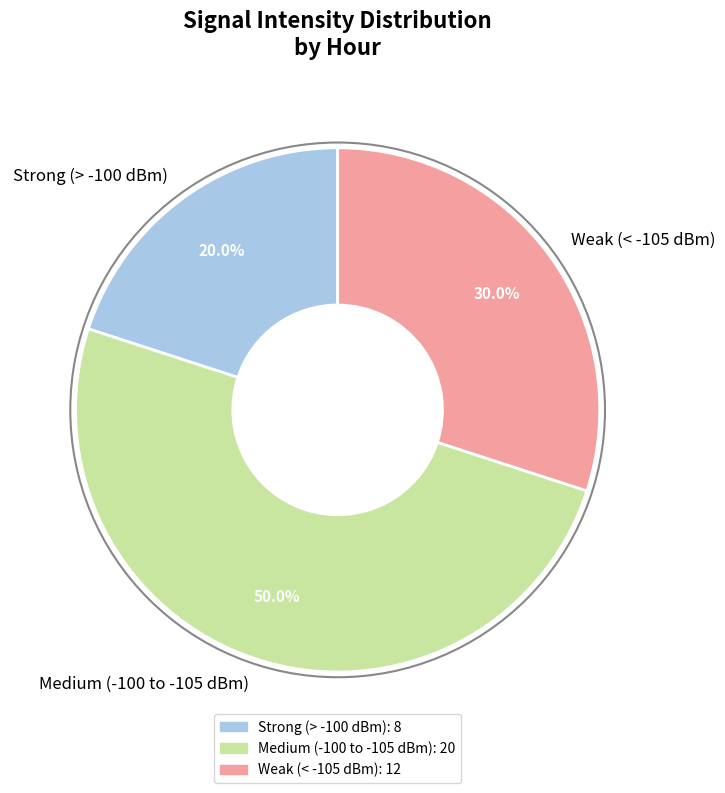

To the nearest percent, what is the difference between the largest and smallest slice percentages?

30%